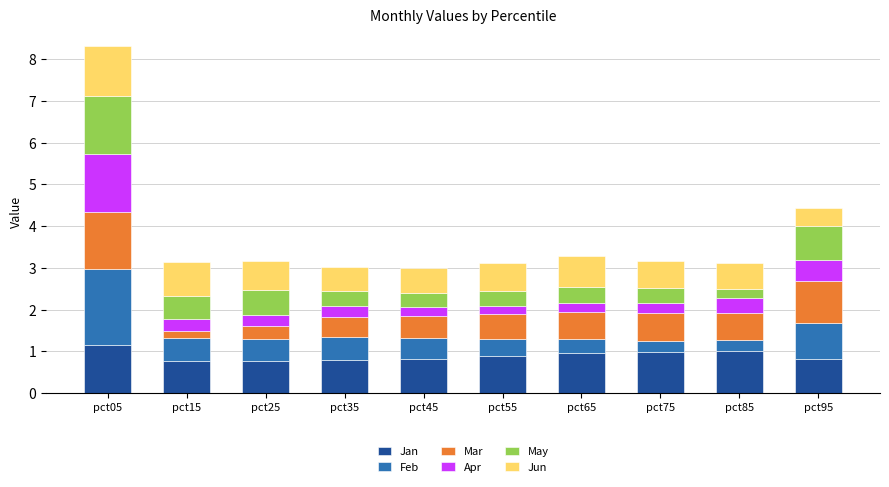

What is the total value across all series at pct15?

3.1